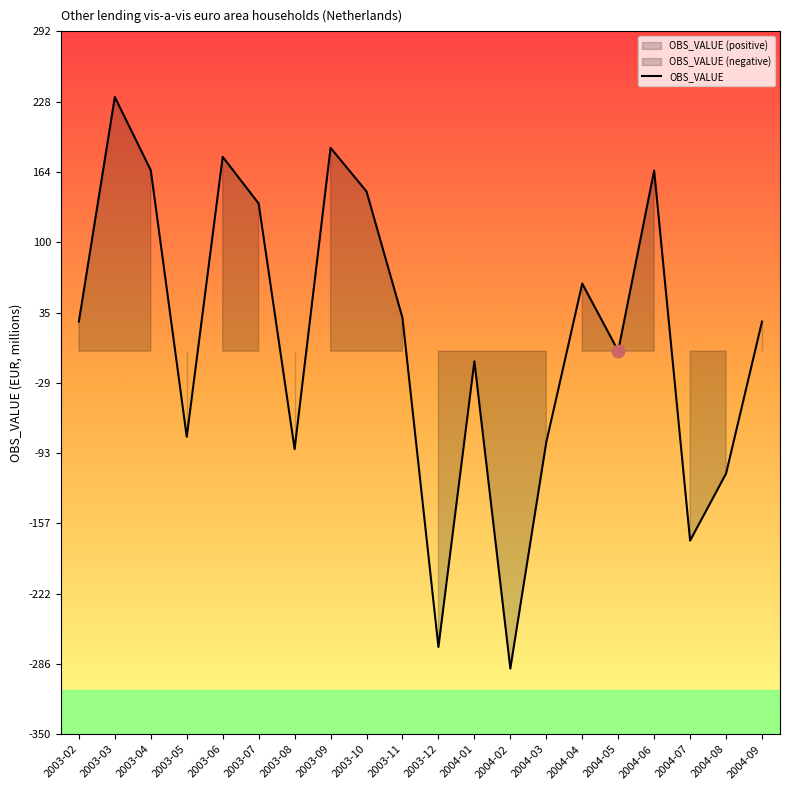

Between 2003-12 and 2004-05, which is larger?

2004-05